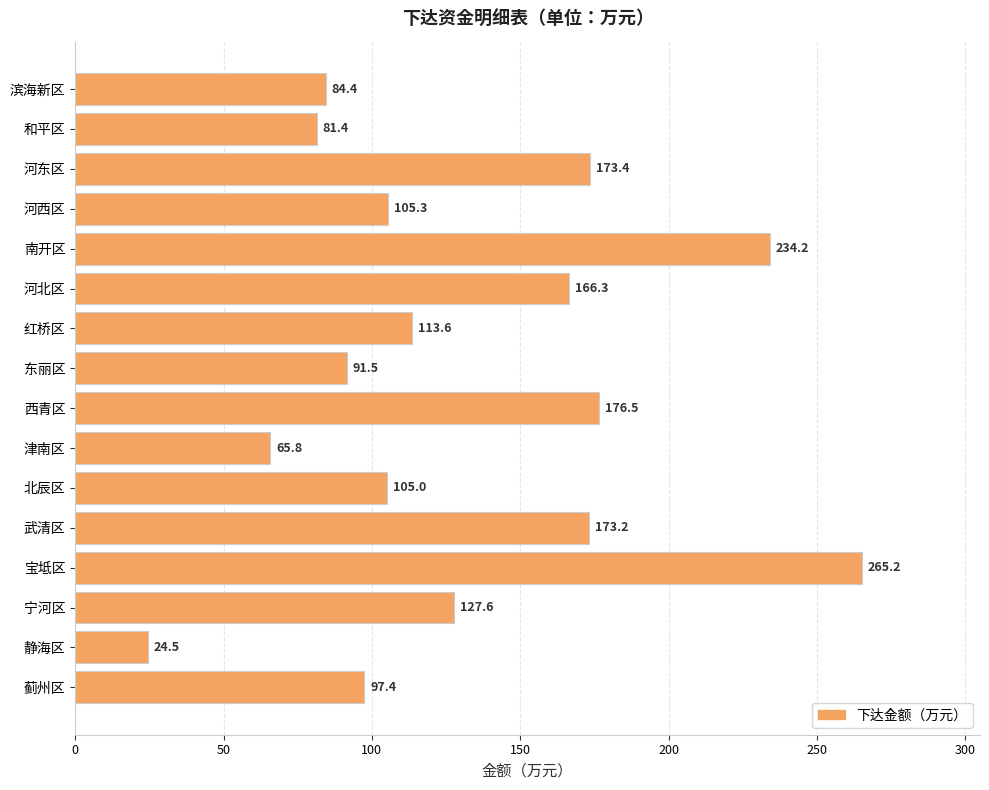

What is the minimum value shown in the chart?

24.5